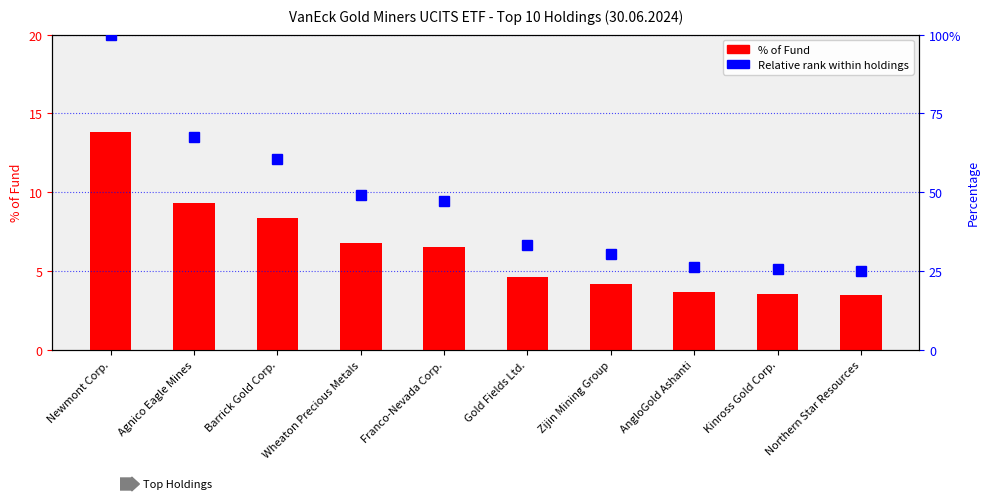

Reading right to left, transcribe all the data shown in this chart.

% of Fund: Northern Star Resources=3.4	Kinross Gold Corp.=3.5	AngloGold Ashanti=3.6	Zijin Mining Group=4.2	Gold Fields Ltd.=4.6	Franco-Nevada Corp.=6.5	Wheaton Precious Metals=6.8	Barrick Gold Corp.=8.4	Agnico Eagle Mines=9.3	Newmont Corp.=13.8
Relative rank within holdings: Northern Star Resources=24.9	Kinross Gold Corp.=25.6	AngloGold Ashanti=26.4	Zijin Mining Group=30.3	Gold Fields Ltd.=33.3	Franco-Nevada Corp.=47.2	Wheaton Precious Metals=49.2	Barrick Gold Corp.=60.7	Agnico Eagle Mines=67.5	Newmont Corp.=100.0